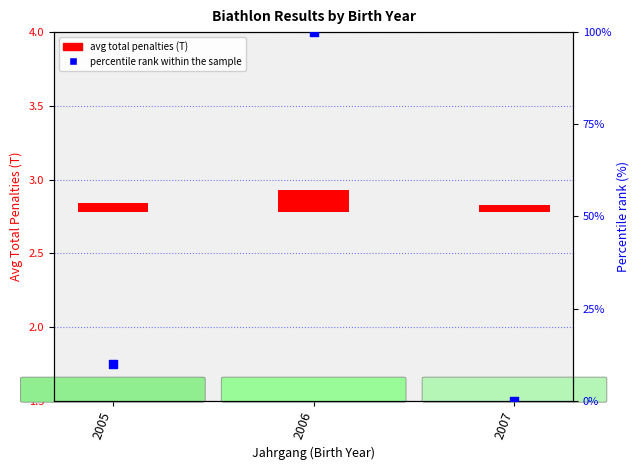

At which category is the sum across all series the highest?

2006